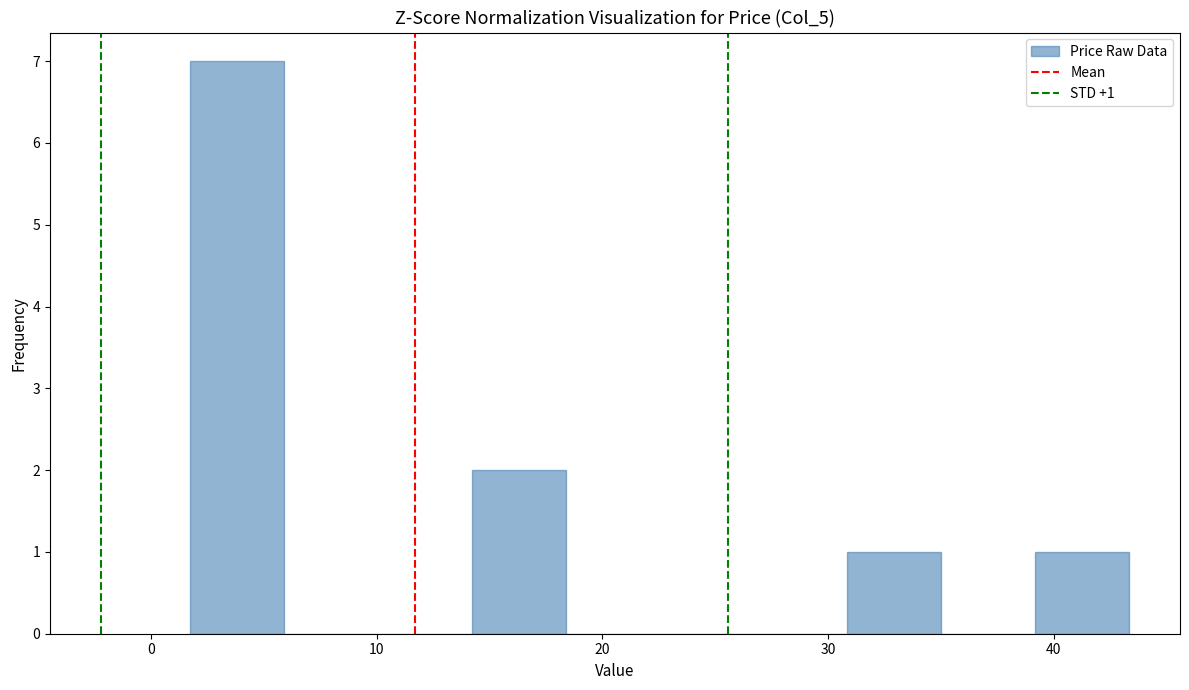

Over which range of the x-axis is the bar tallest?

2 to 6